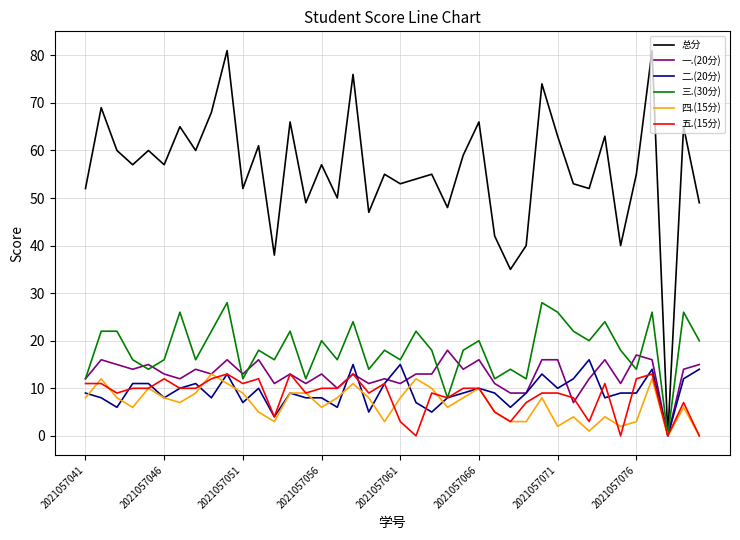

What is the highest value of the 总分 series?

81